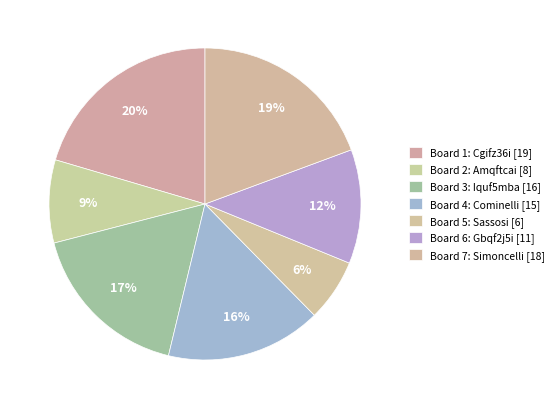

How many segments does this pie chart have?

7